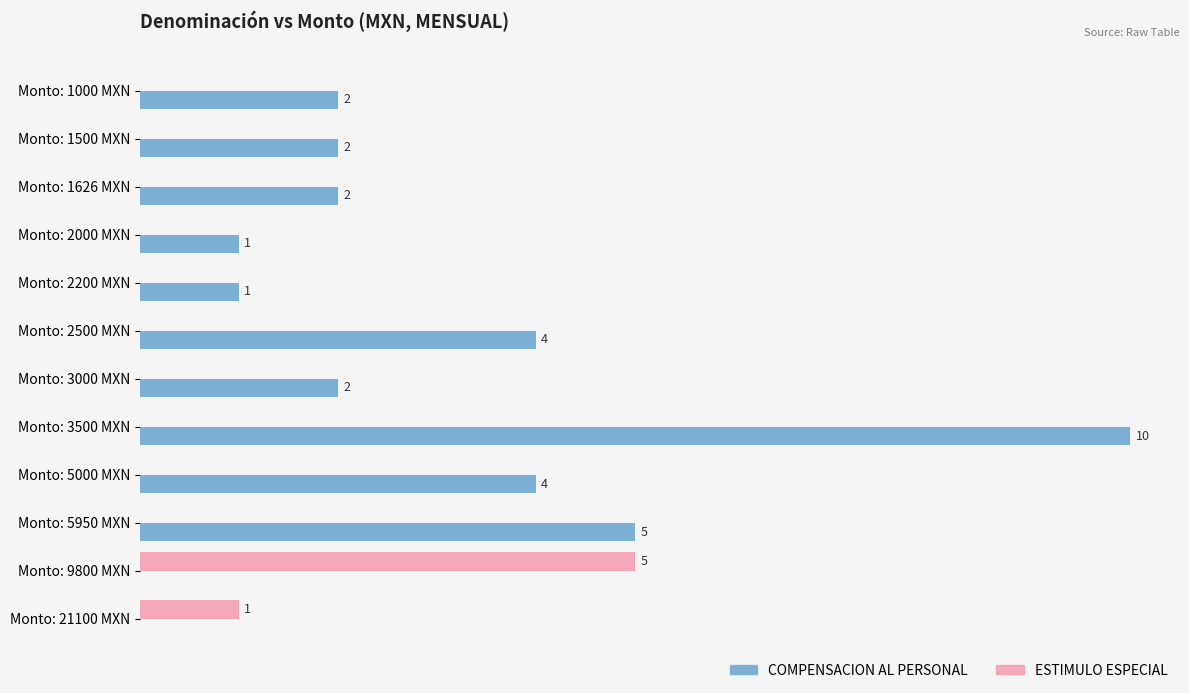

Which series has the largest total across all categories?

COMPENSACION AL PERSONAL